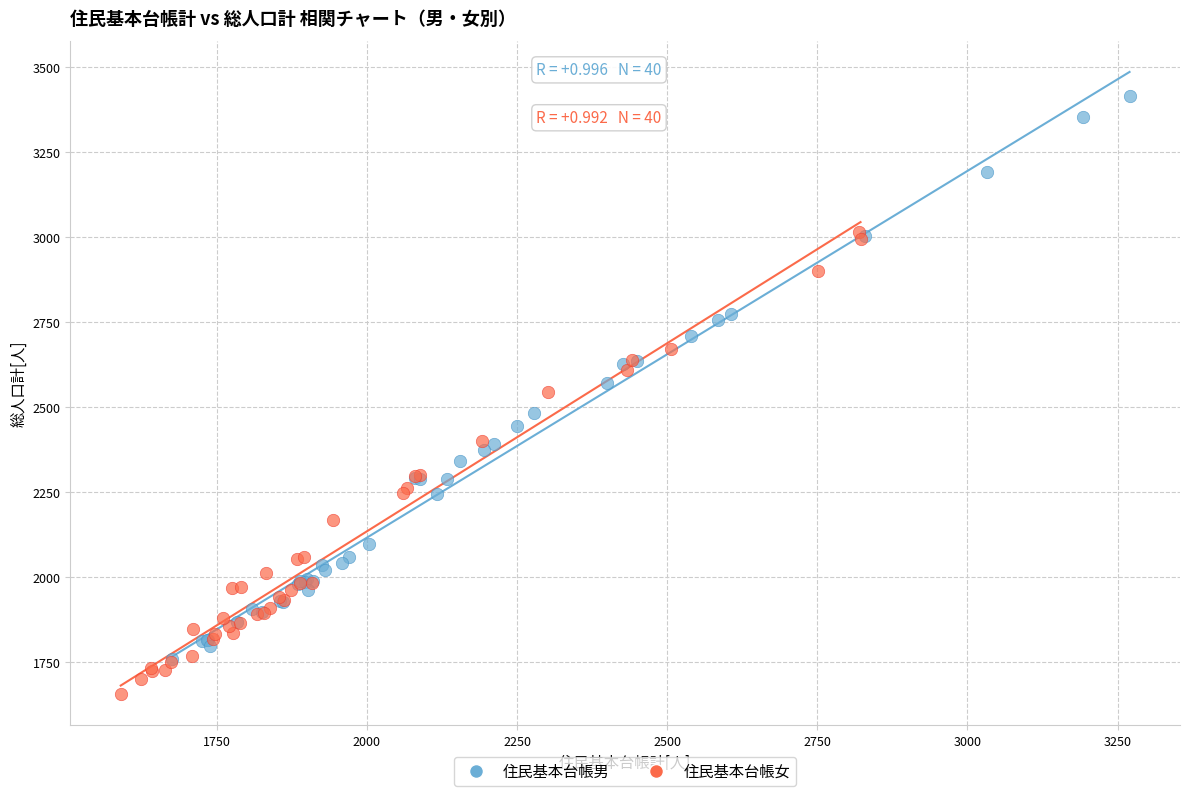

Which series has the largest Y range (max minus min)?

住民基本台帳男